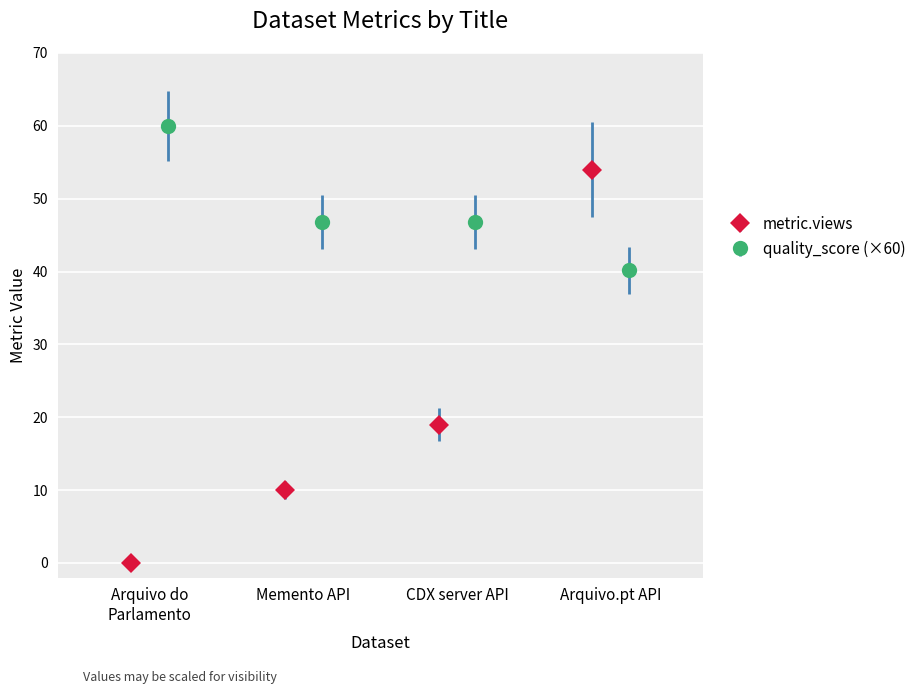

Which series has the largest total across all categories?

quality_score